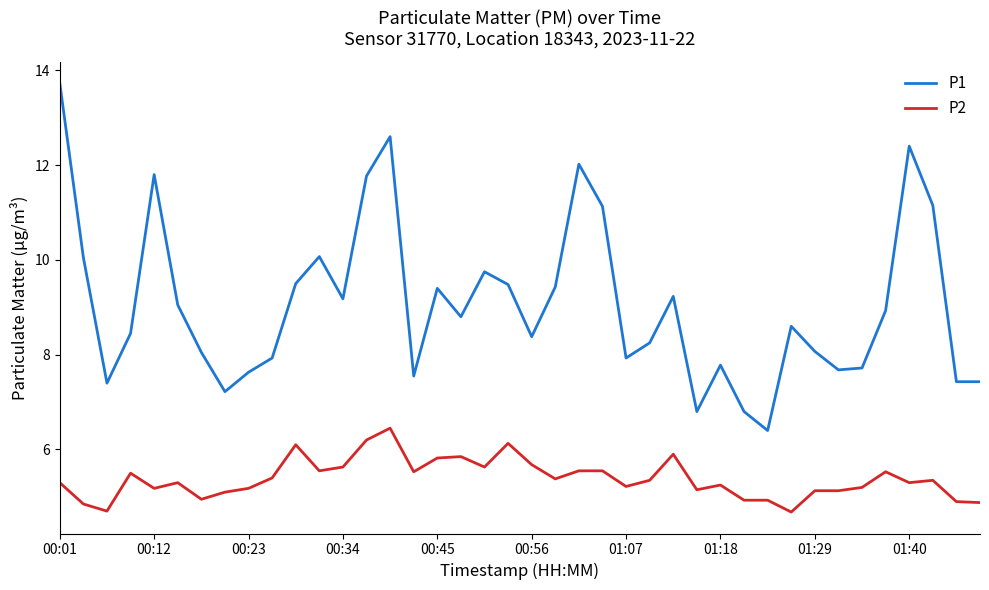

Rank the series by their average value, from highest to lowest.

P1, P2